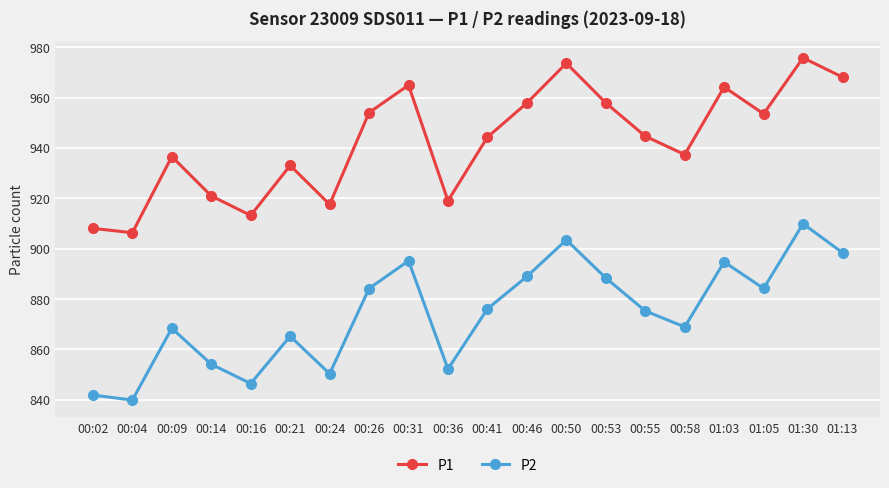

What is the sum of the P2 values at 00:16 and 00:58?

1715.4